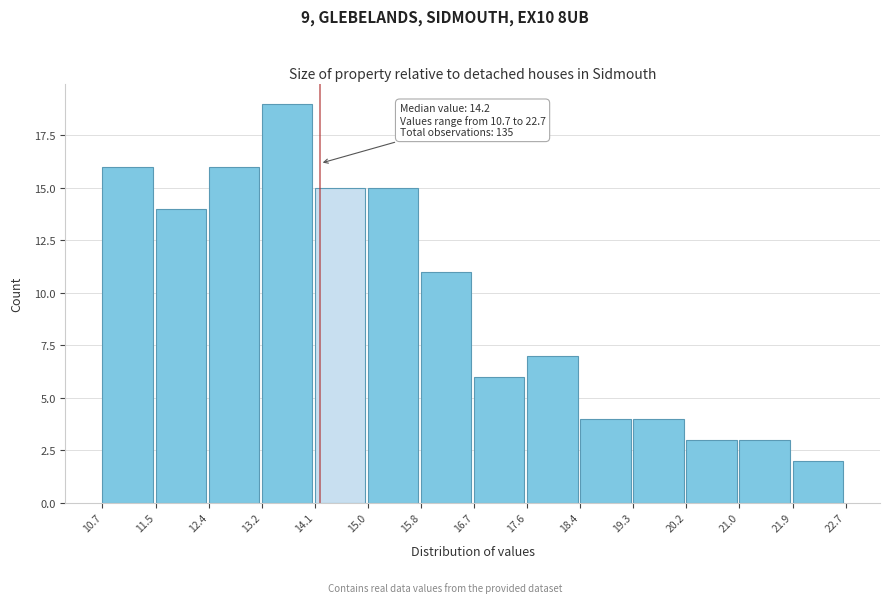

Which range on the x-axis has the tallest bar?

13.2 to 14.1